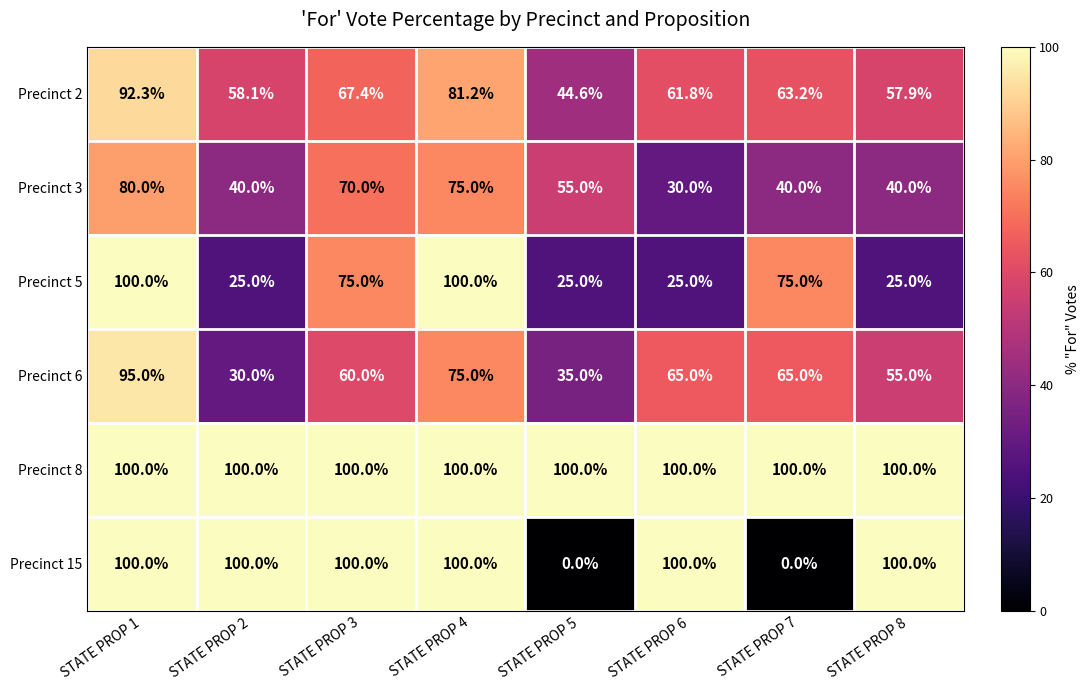

Where does the Precinct 3 series first go above 55?

STATE PROP 1